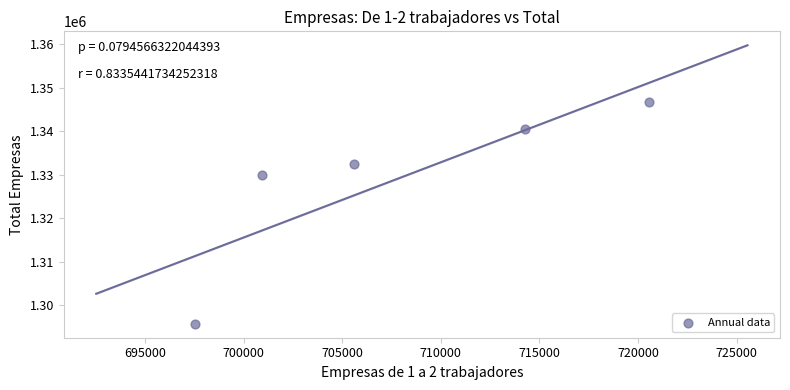

What is the average X value?

707775